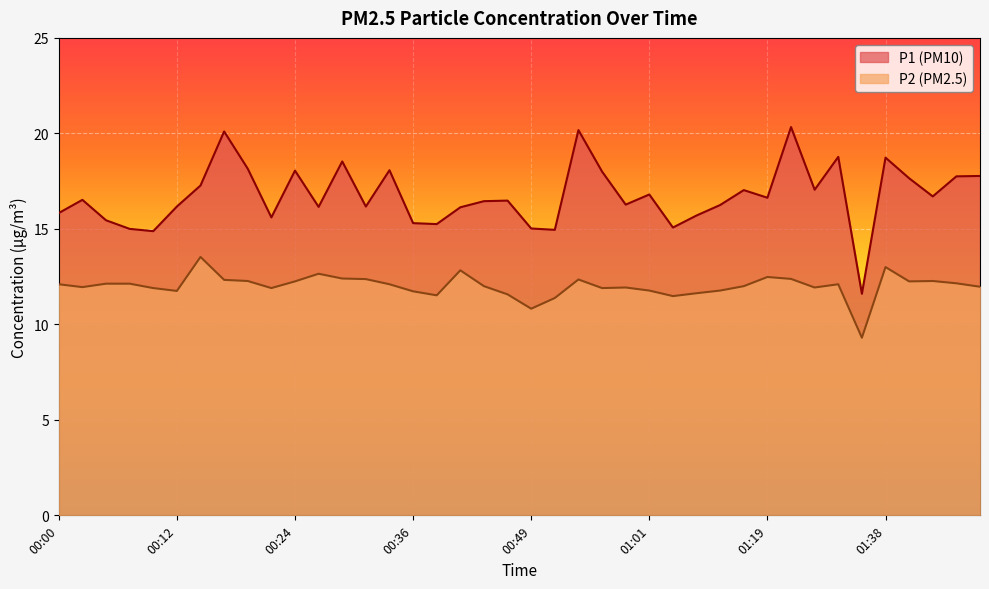

What are all the series names shown in the legend?

P1 (PM10), P2 (PM2.5)